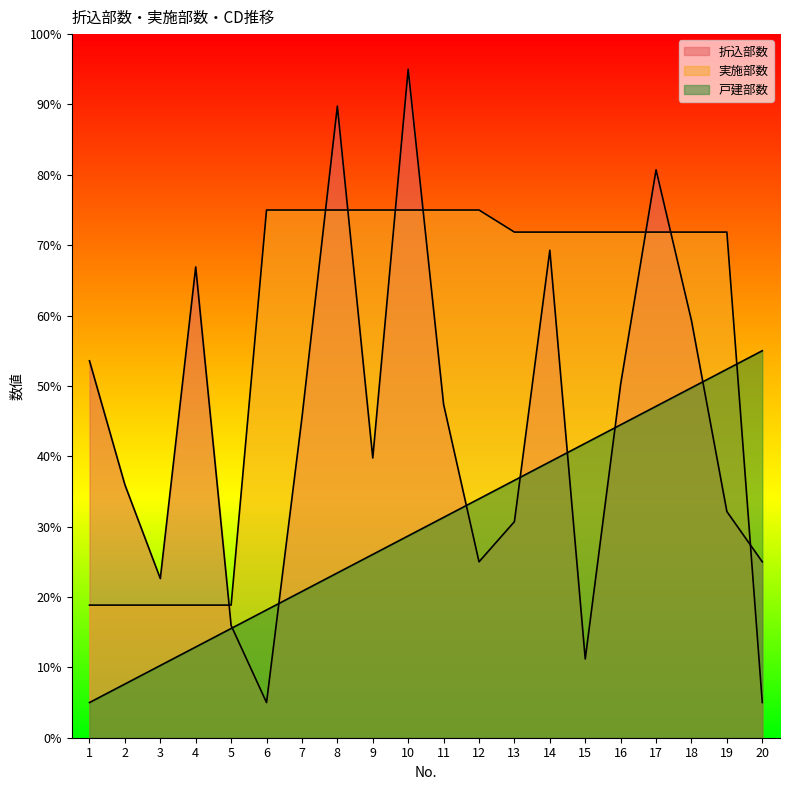

Between 9 and 13, which series saw the biggest shift?

戸建部数